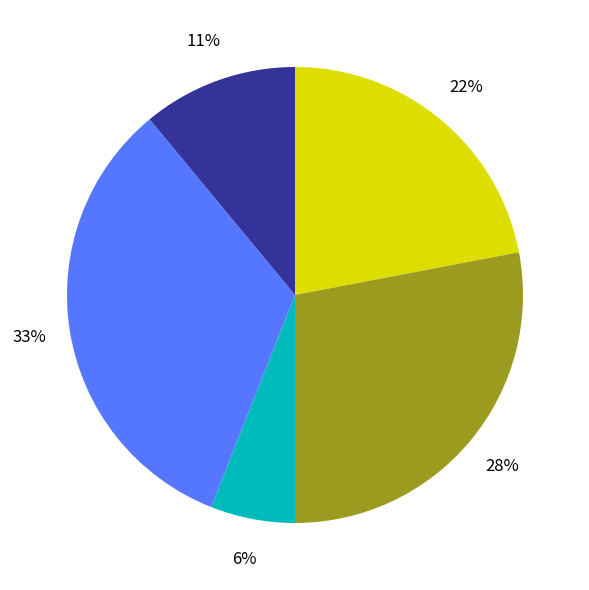

To the nearest percent, what is the difference between the largest and smallest slice percentages?

27%